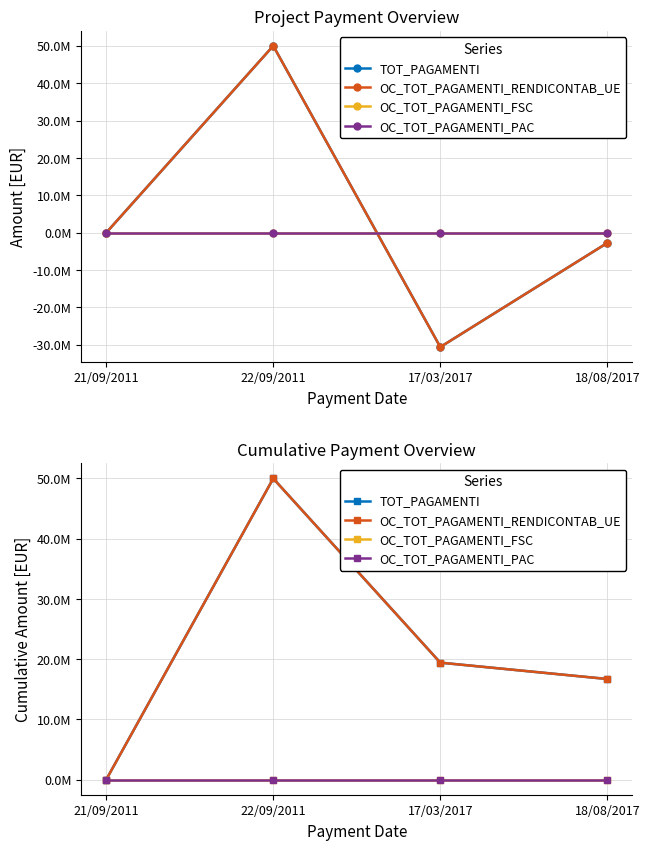

What position from the right is 17/03/2017?

2